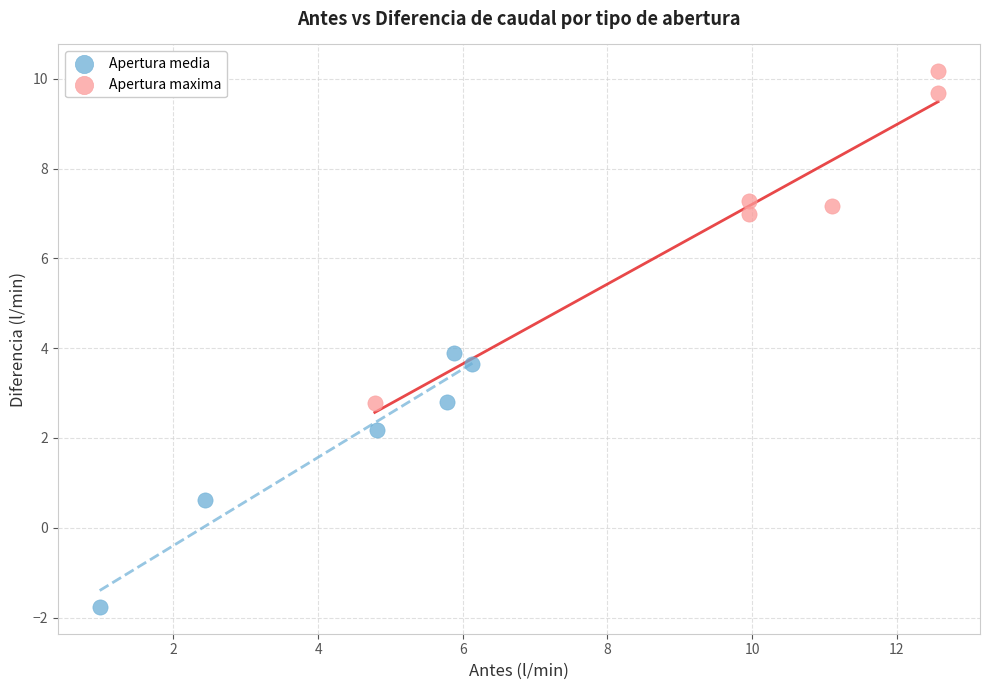

Which series contains the highest Y value?

Apertura maxima